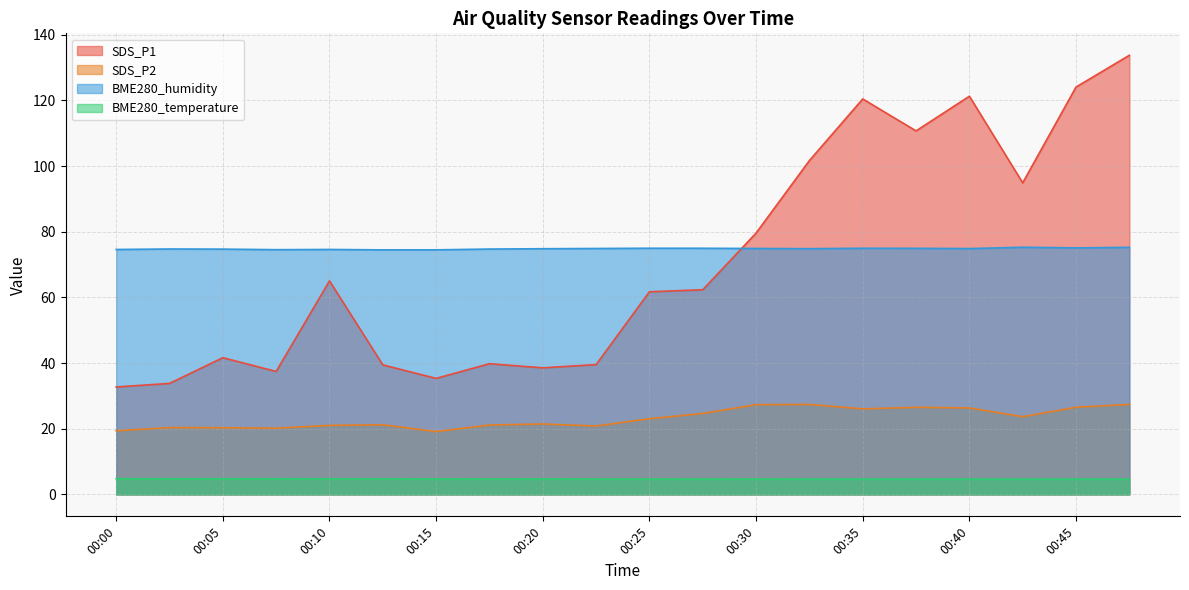

At which category does BME280_temperature reach its first local valley?

00:18